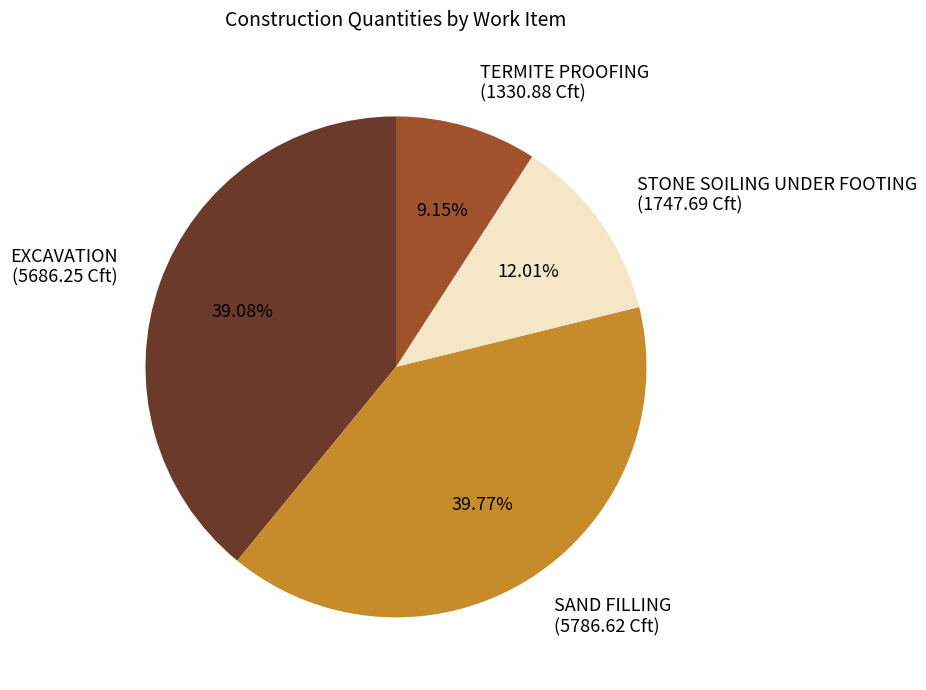

To the nearest percent, what percentage of the pie is SAND FILLING?

40%